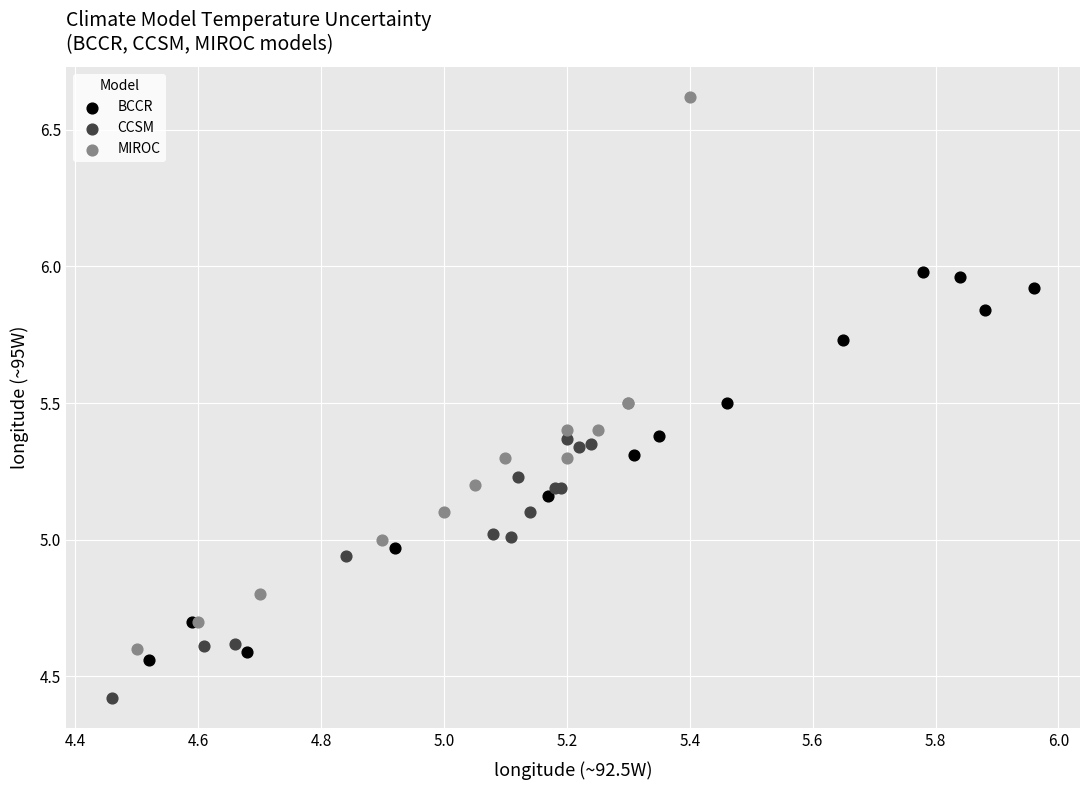

What are all the series names shown in the legend?

BCCR, CCSM, MIROC